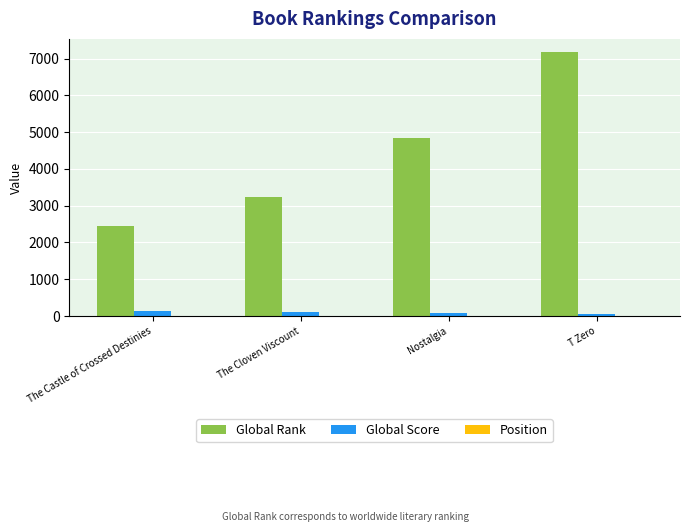

The value of Global Score at The Cloven Viscount is 116. True or false?

True